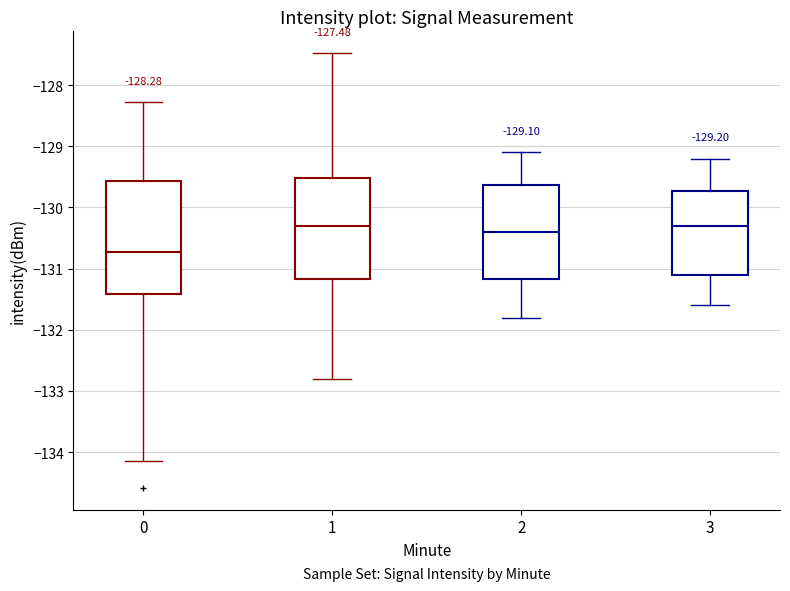

Which box's median line is the lowest?

0